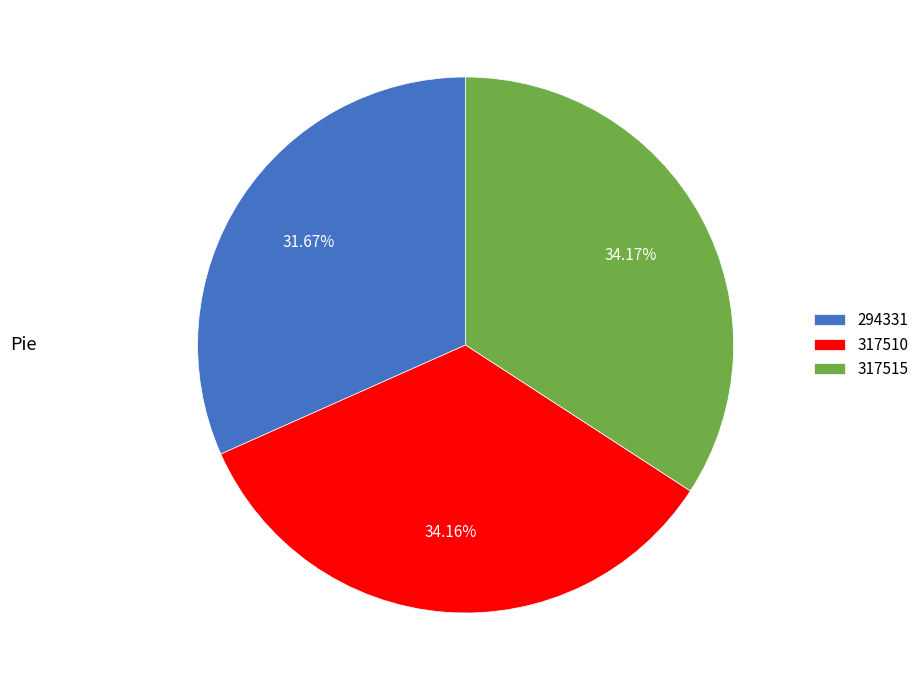

Approximately how many times larger is the value at 317515 compared to 317510?

1.0